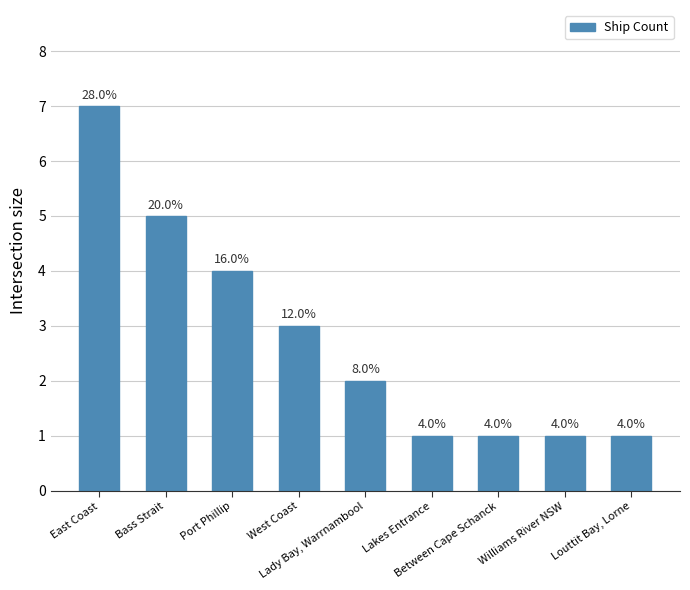

What is the label of the 9th bar from the left?

Louttit Bay, Lorne